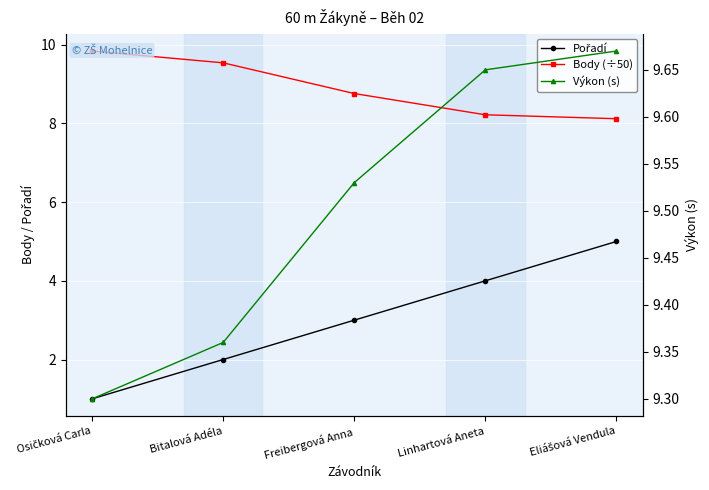

At which category is the sum across all series the highest?

Eliášová Vendula